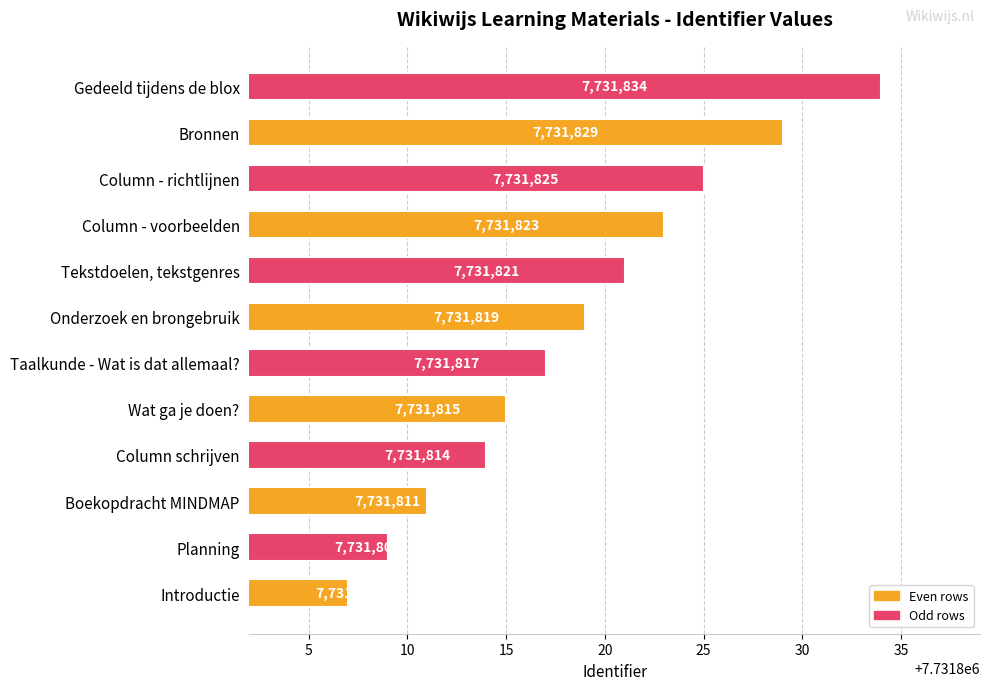

What is the greatest value displayed?

7731834